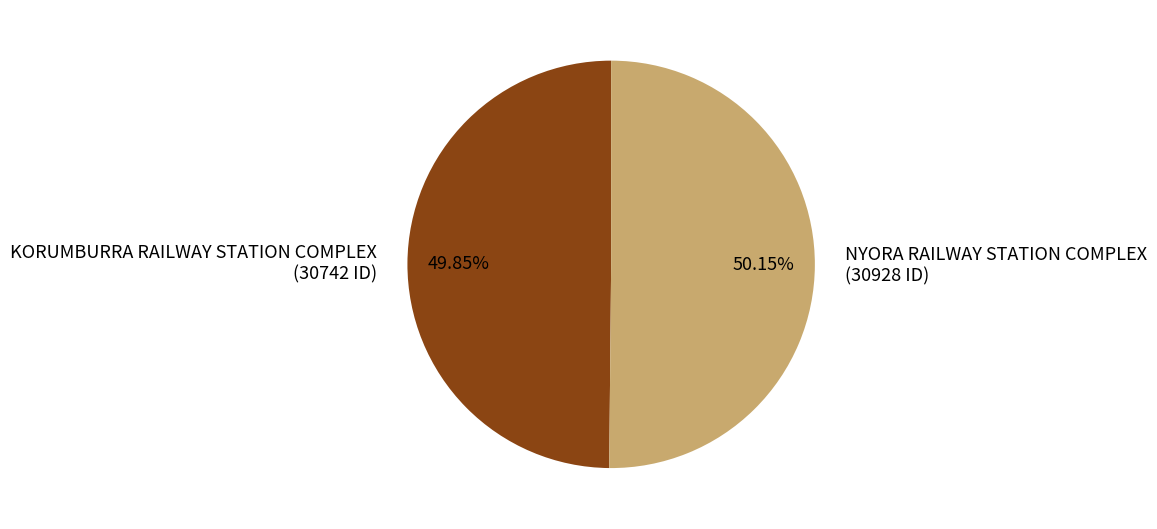

Is there a majority slice in this chart?

Yes